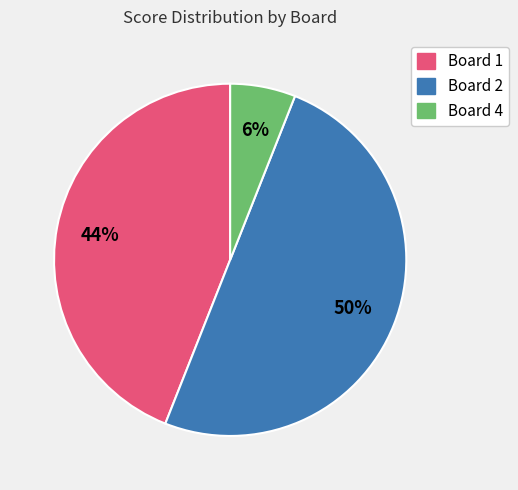

To the nearest percent, what is the difference between the largest and smallest slice percentages?

44%